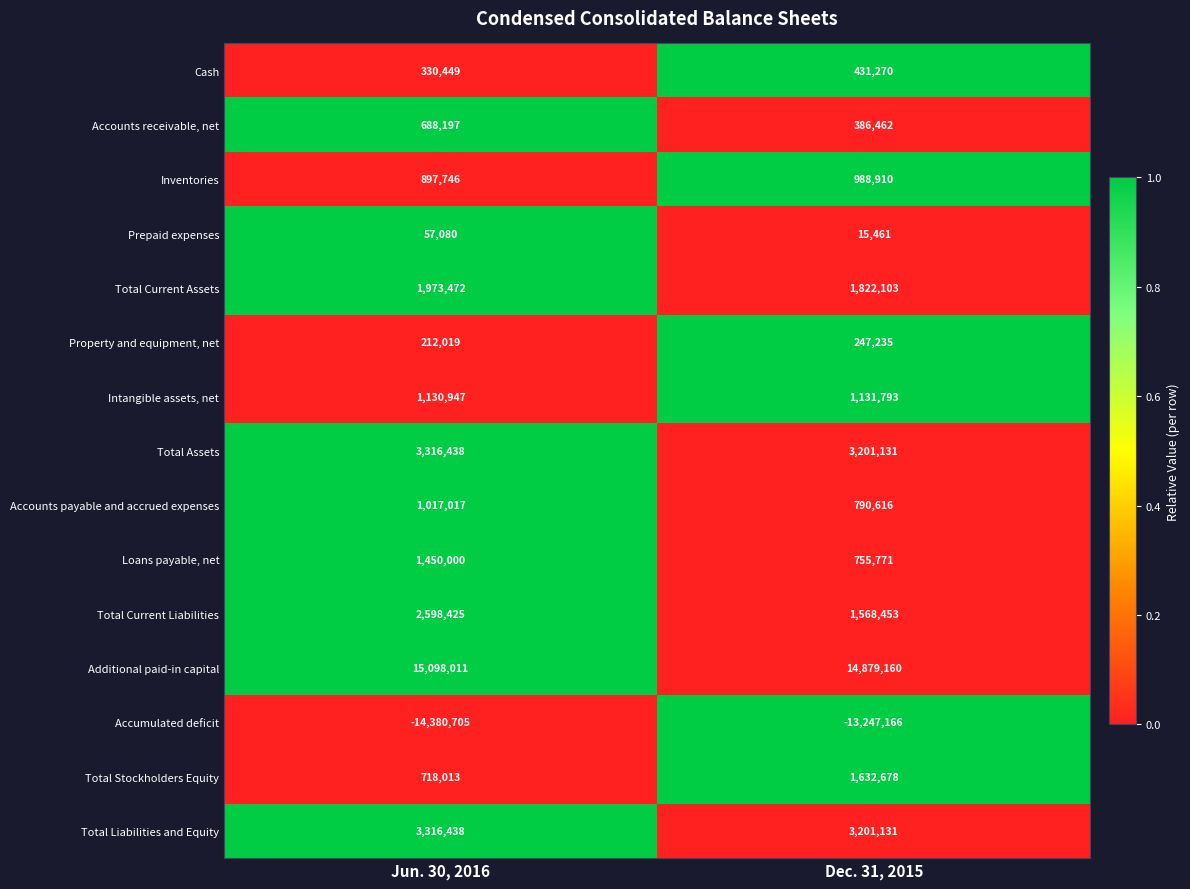

Is the value of Accounts payable and accrued expenses at Dec. 31, 2015 greater than the value of Total Liabilities and Equity at Dec. 31, 2015?

No